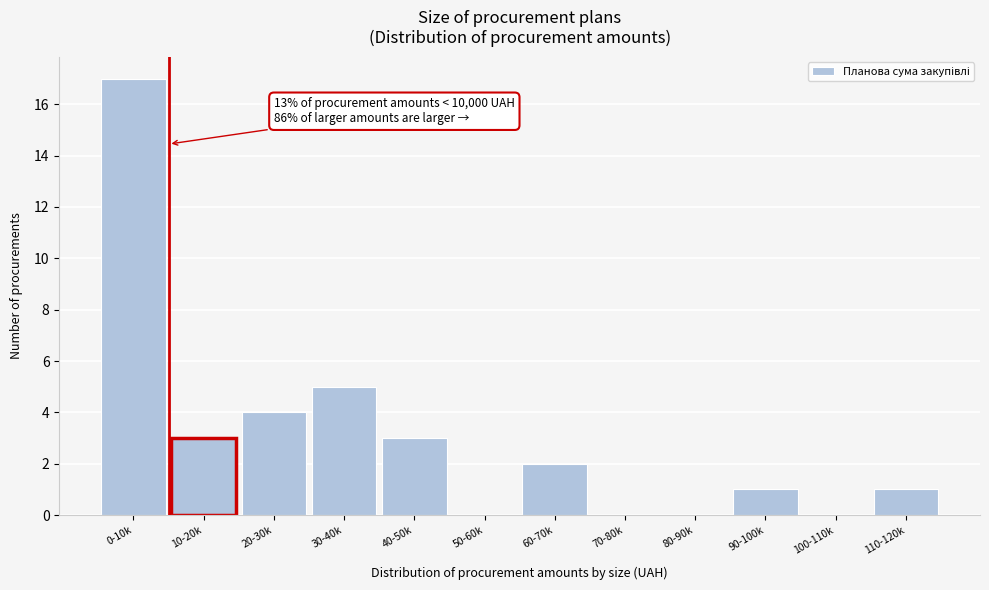

Reading left to right, what are all the values shown in this chart?

0-10k=17	10-20k=3	20-30k=4	30-40k=5	40-50k=3	50-60k=0	60-70k=2	70-80k=0	80-90k=0	90-100k=1	100-110k=0	110-120k=1